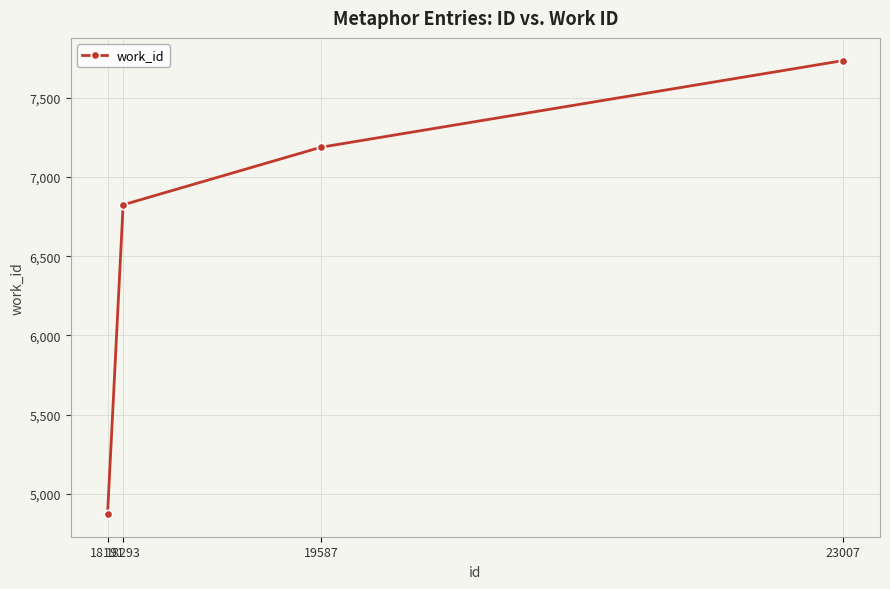

What is the sum of all values?

26618